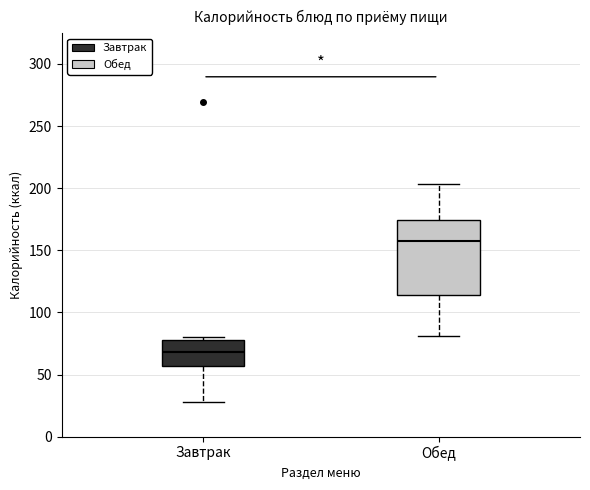

Where is the upper edge of the box for Завтрак on the y-axis? The values are not printed on the chart, so give them approximately, as read against the axis.

80